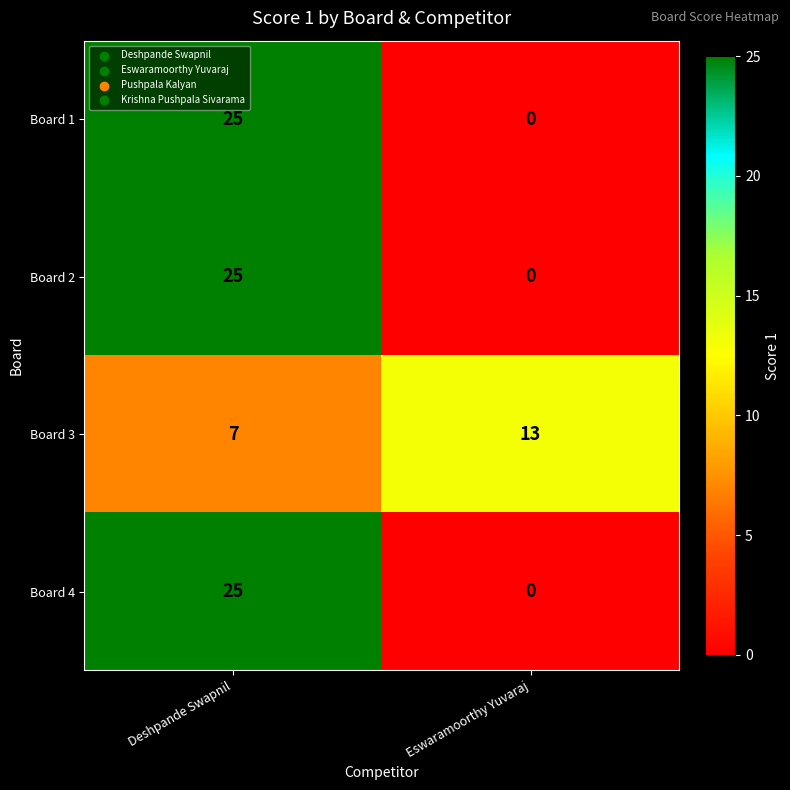

Is it true that Board 3 equals 13 at Eswaramoorthy Yuvaraj?

True